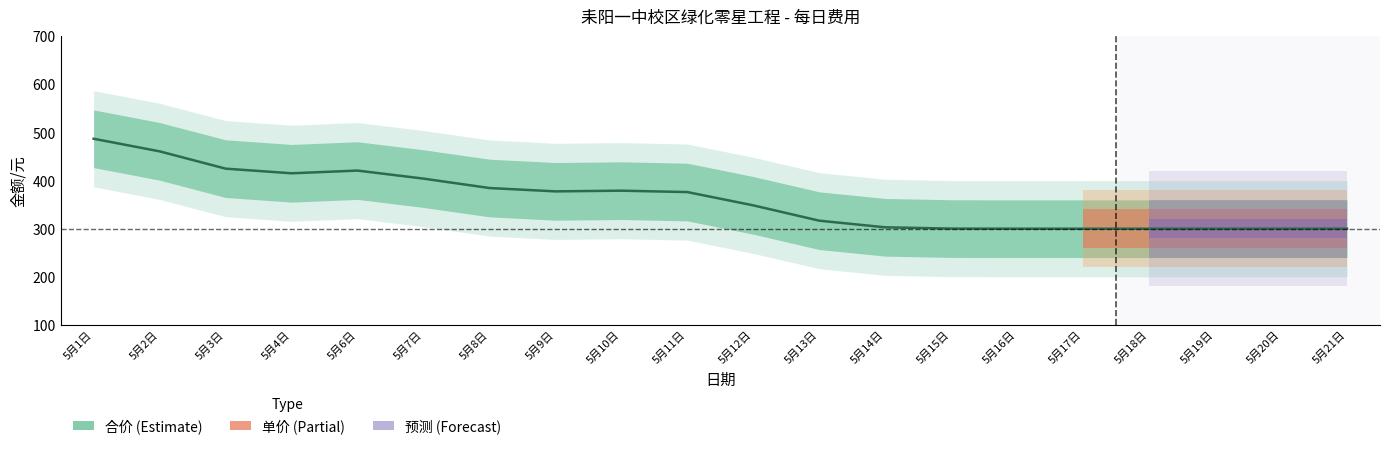

What position from the right is 5月1日?

20